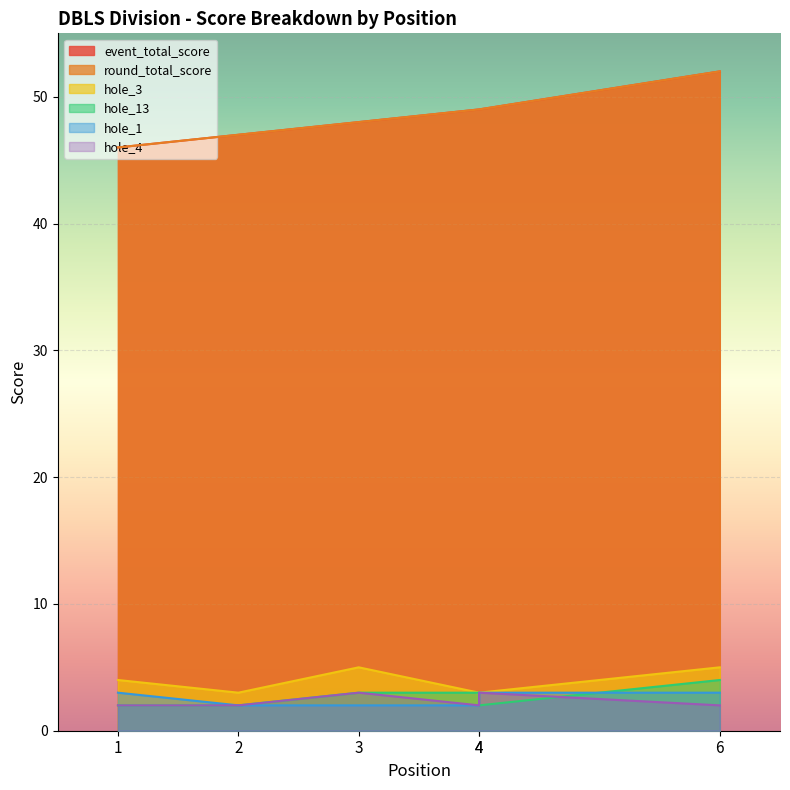

Is the value of event_total_score at 2 greater than the value of hole_3 at 2?

Yes